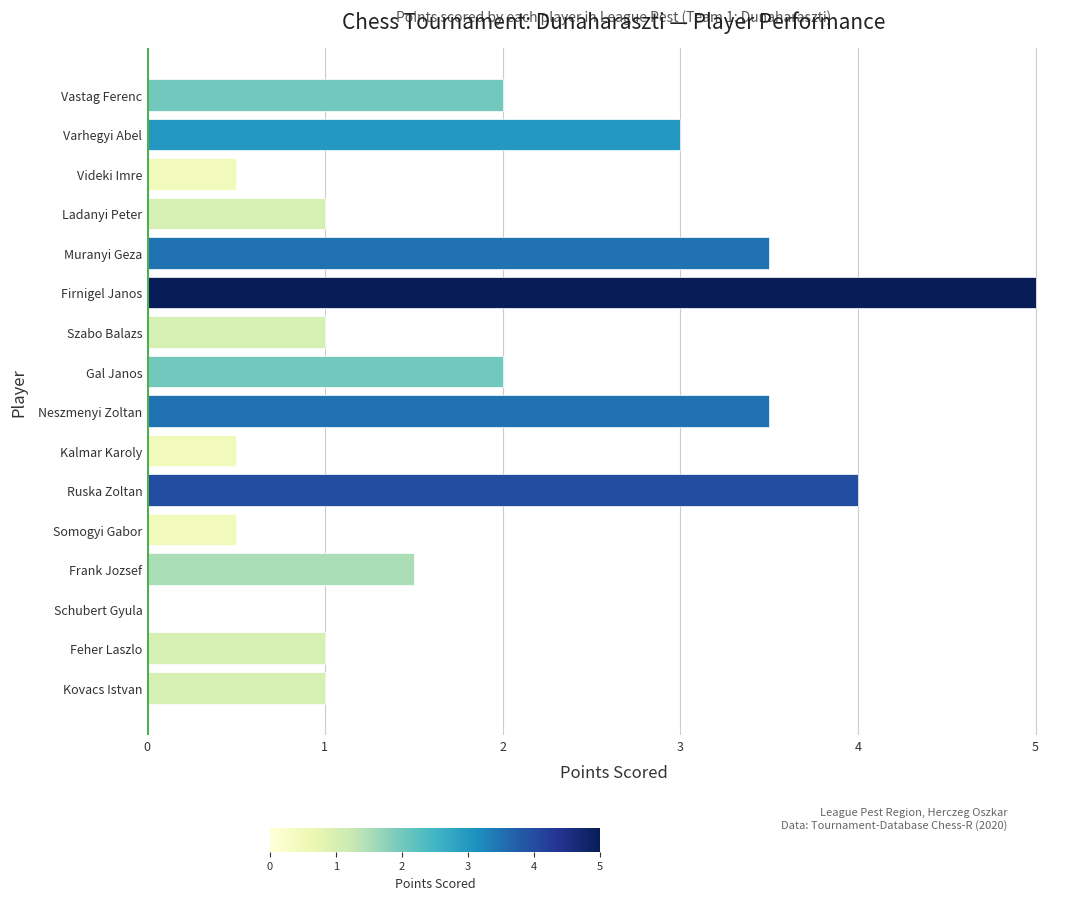

Reading top to bottom, list all the values displayed in this chart.

Vastag Ferenc=2.0	Varhegyi Abel=3.0	Videki Imre=0.5	Ladanyi Peter=1.0	Muranyi Geza=3.5	Firnigel Janos=5.0	Szabo Balazs=1.0	Gal Janos=2.0	Neszmenyi Zoltan=3.5	Kalmar Karoly=0.5	Ruska Zoltan=4.0	Somogyi Gabor=0.5	Frank Jozsef=1.5	Schubert Gyula=0.0	Feher Laszlo=1.0	Kovacs Istvan=1.0